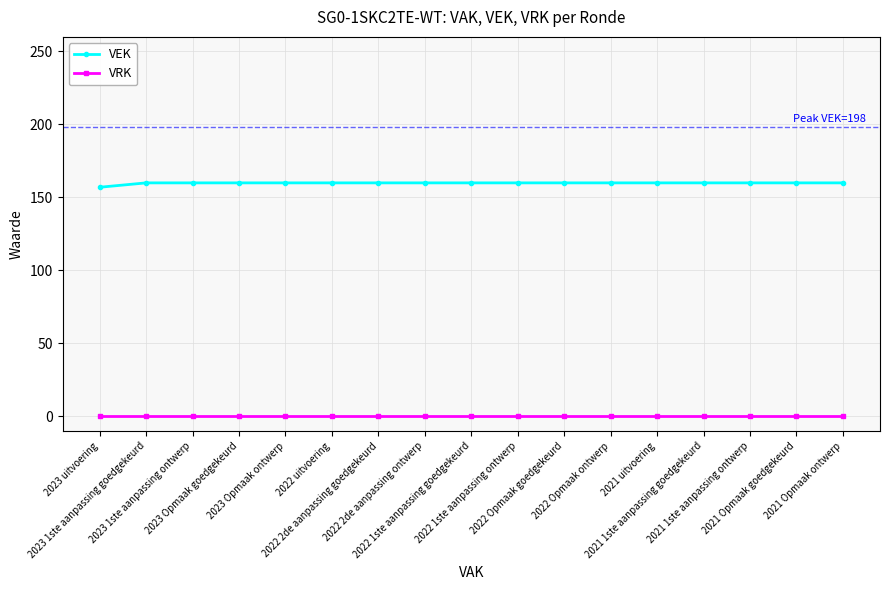

Rank the series by their maximum value, from lowest to highest.

VRK, VEK